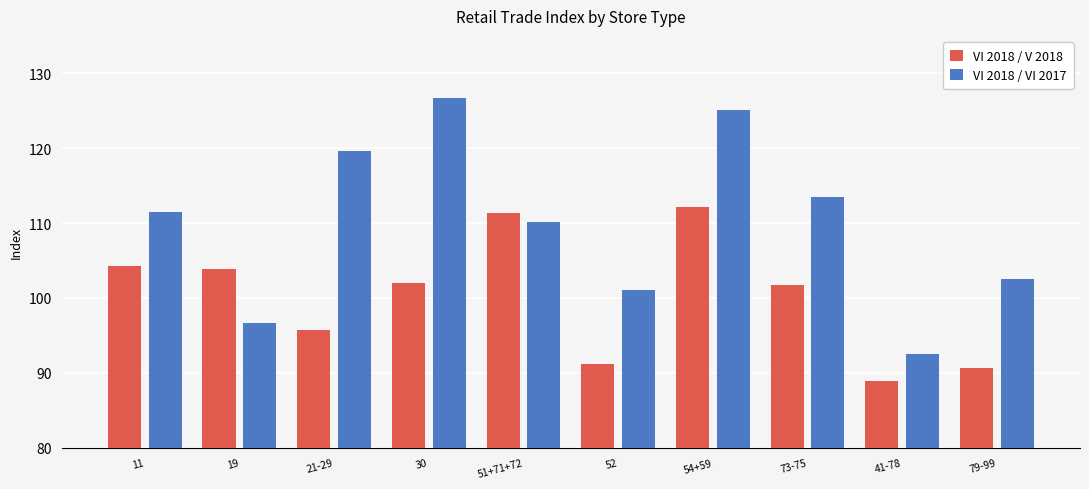

True or false: VI 2018 / VI 2017 has a value of 110.2 at 51+71+72.

True